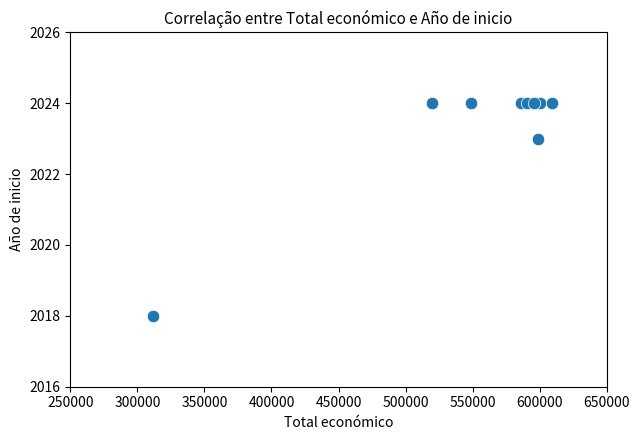

What Y value in the scatter plot is closest to 2021?

2023